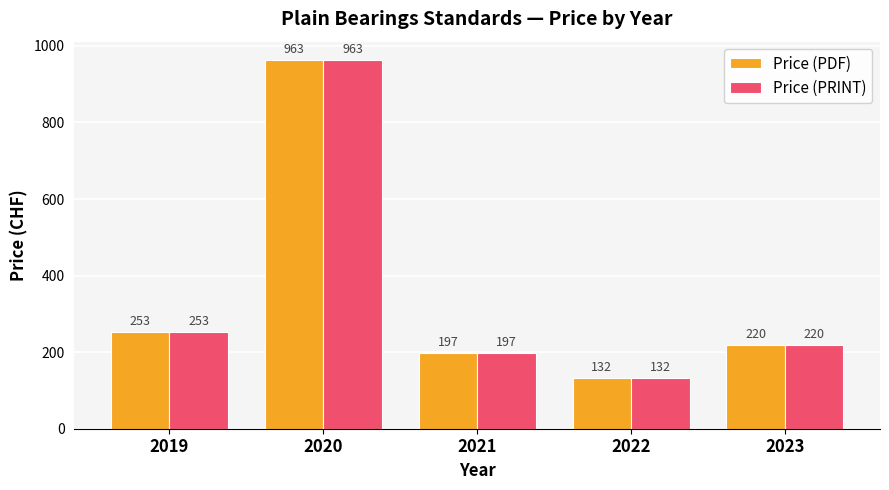

What is the average value of the Price (PRINT) series?

353